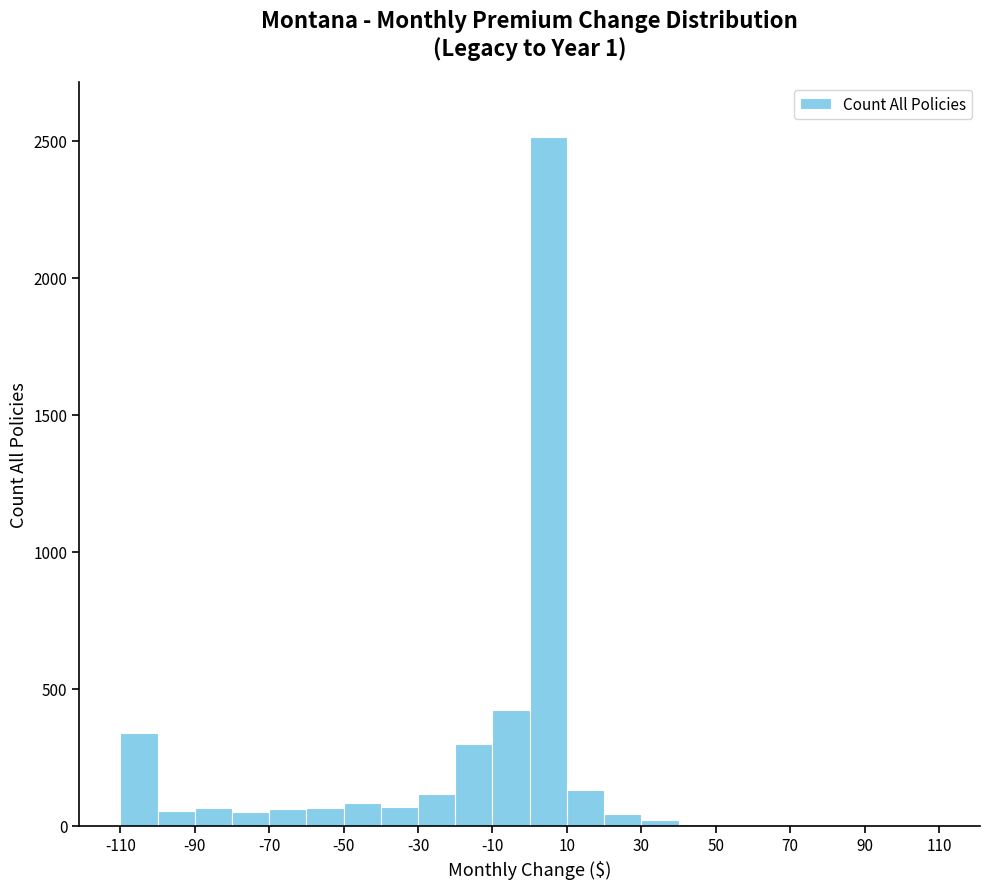

Which range on the x-axis has the tallest bar?

0 to 10